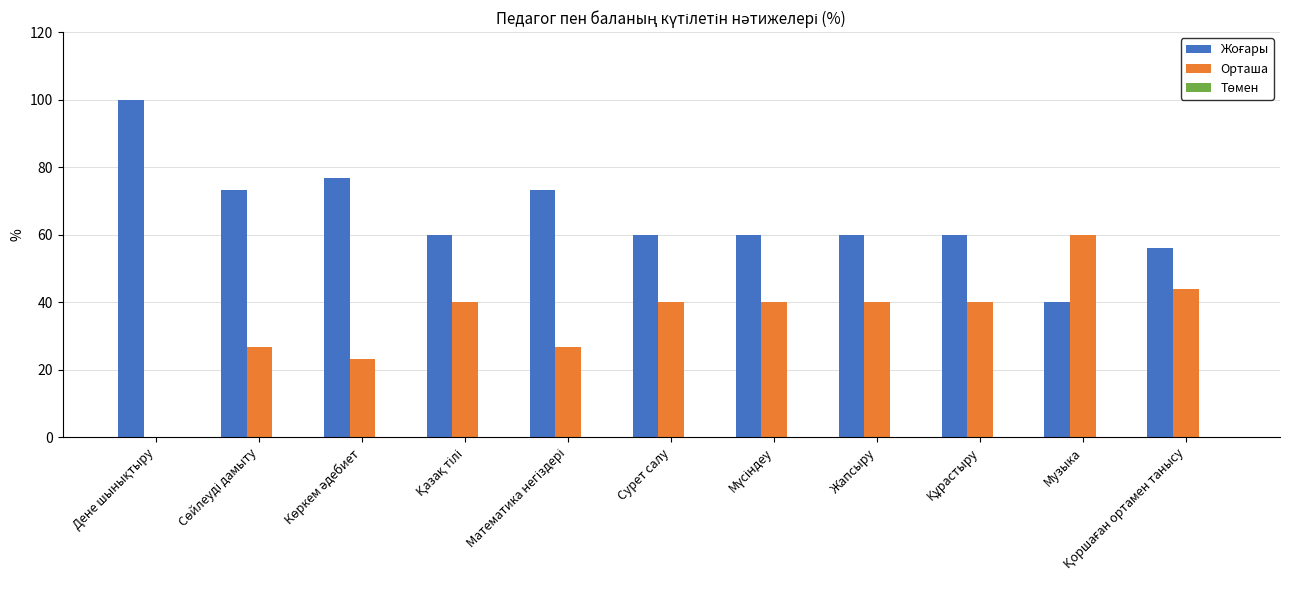

What is the total value across all series at Сурет салу?

100.0